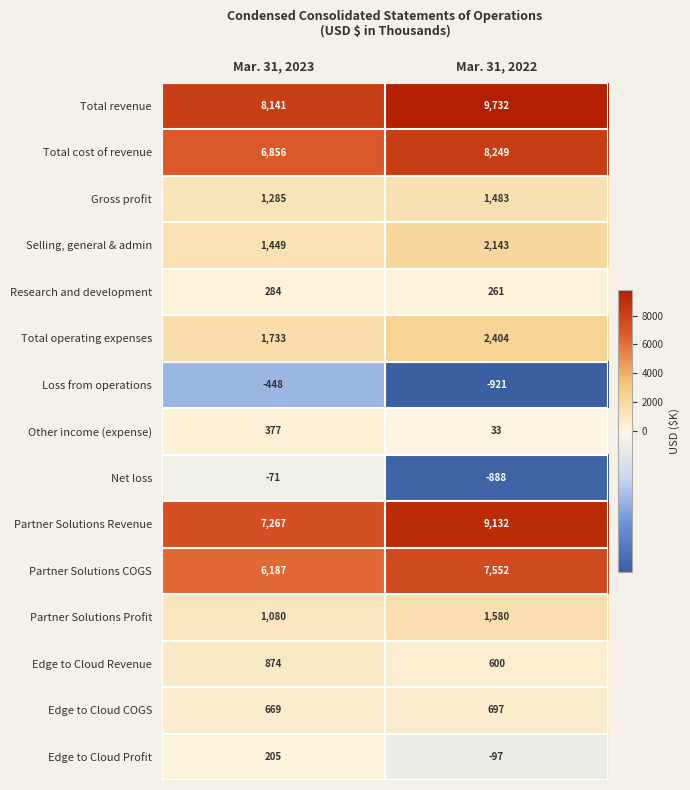

Which series has the largest total across all categories?

Total revenue